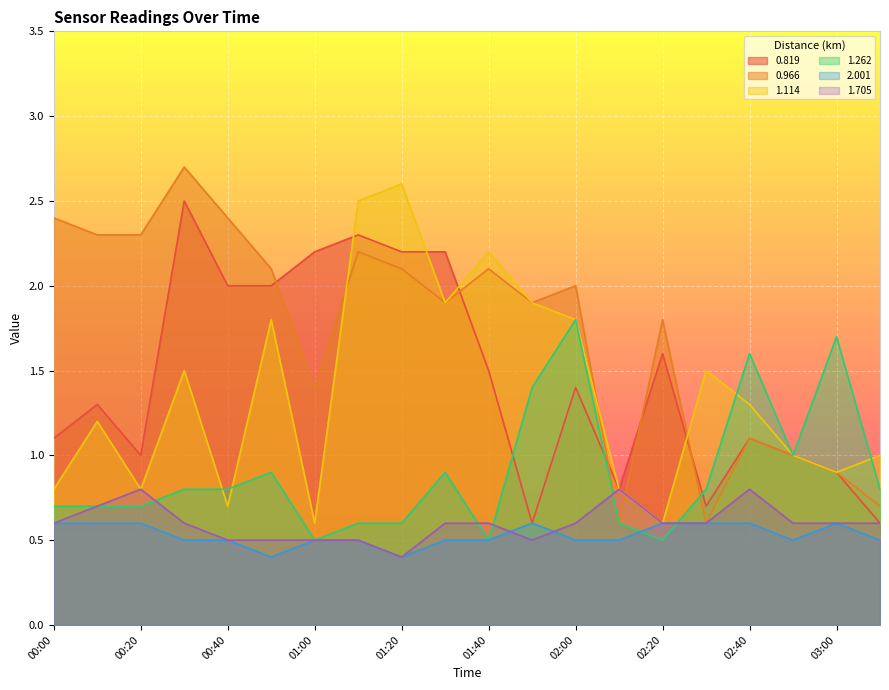

At which category does the chart reach its minimum across all series?

00:50